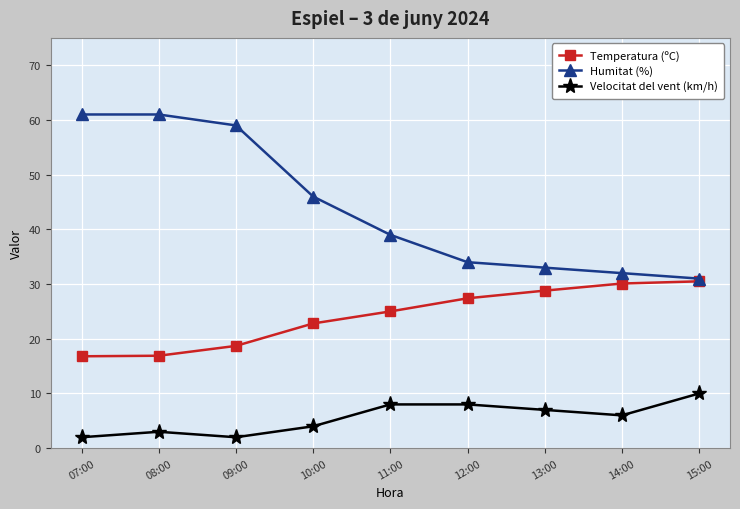

What position from the left is 13:00?

7